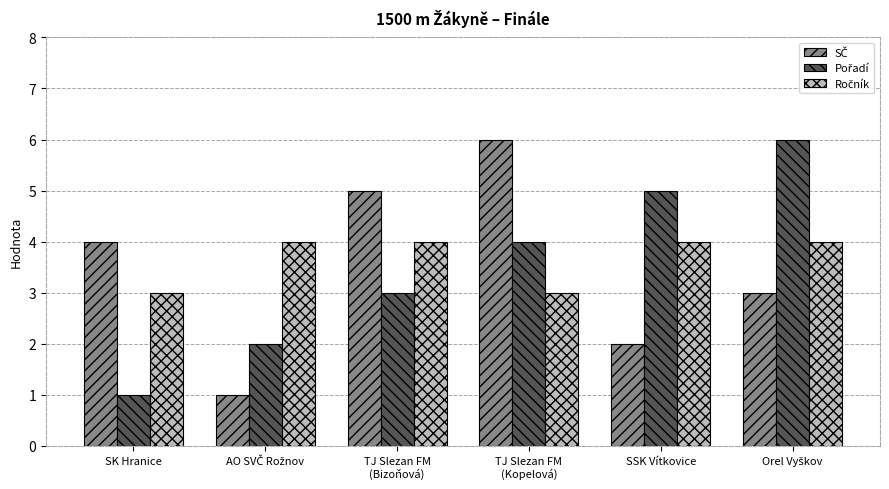

What is the greatest value displayed?

6